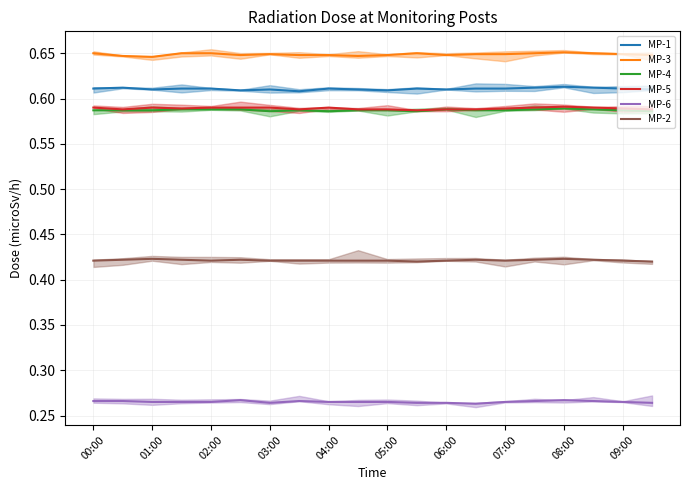

Which series has the largest total across all categories?

MP-3